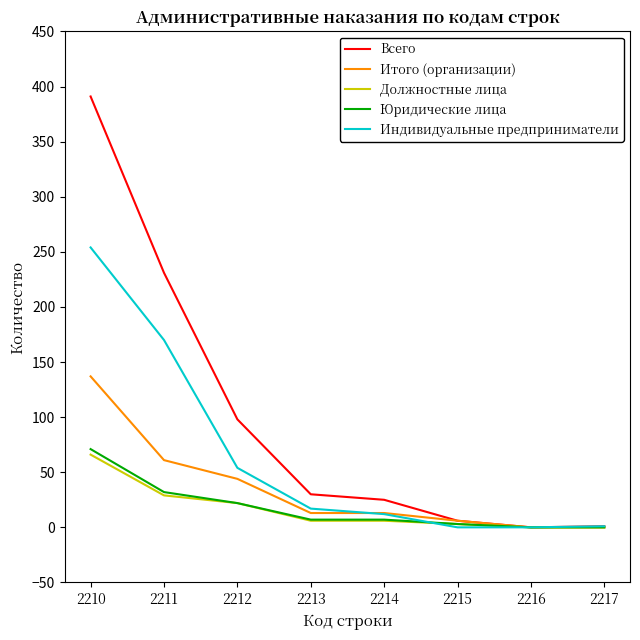

At which label does Должностные лица first exceed 6?

2210